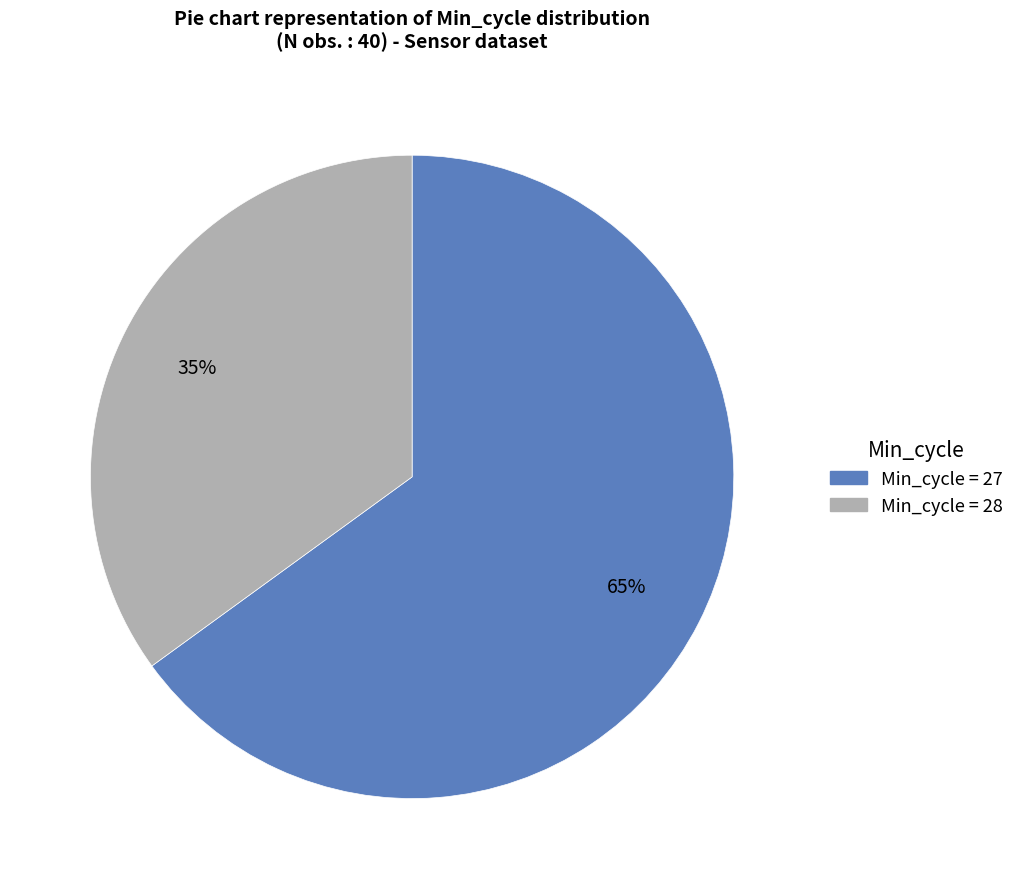

Does any single category account for the majority?

Yes